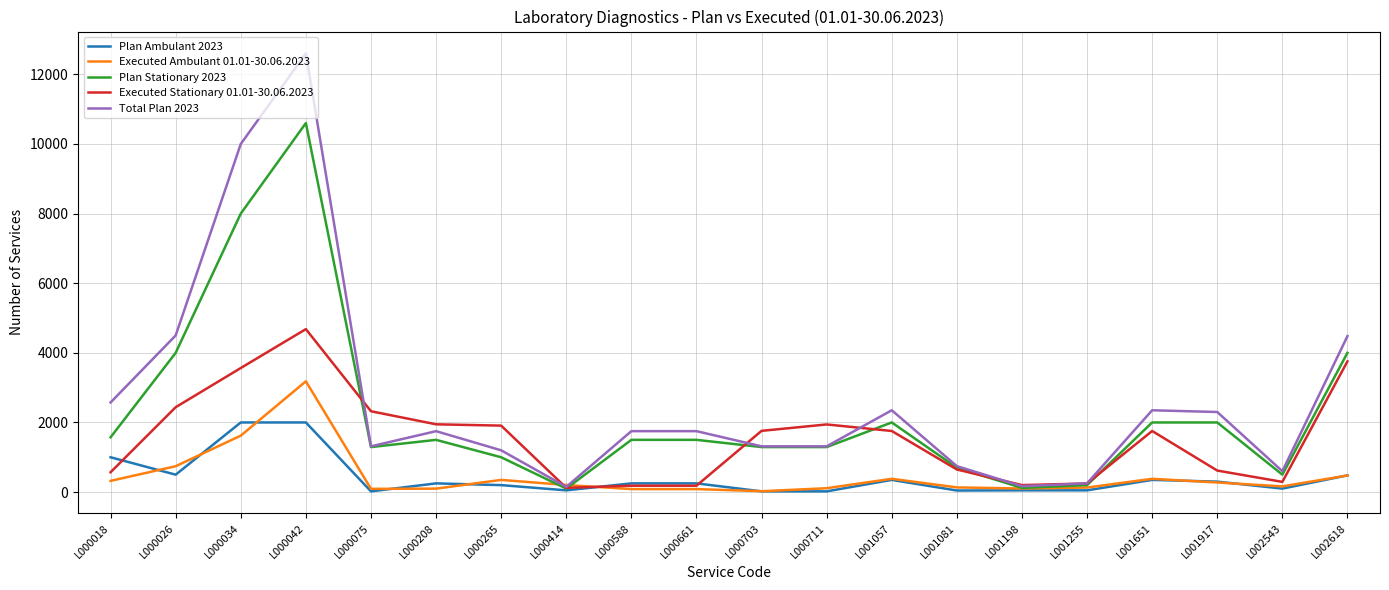

Which series has the widest spread of values?

Total Plan 2023